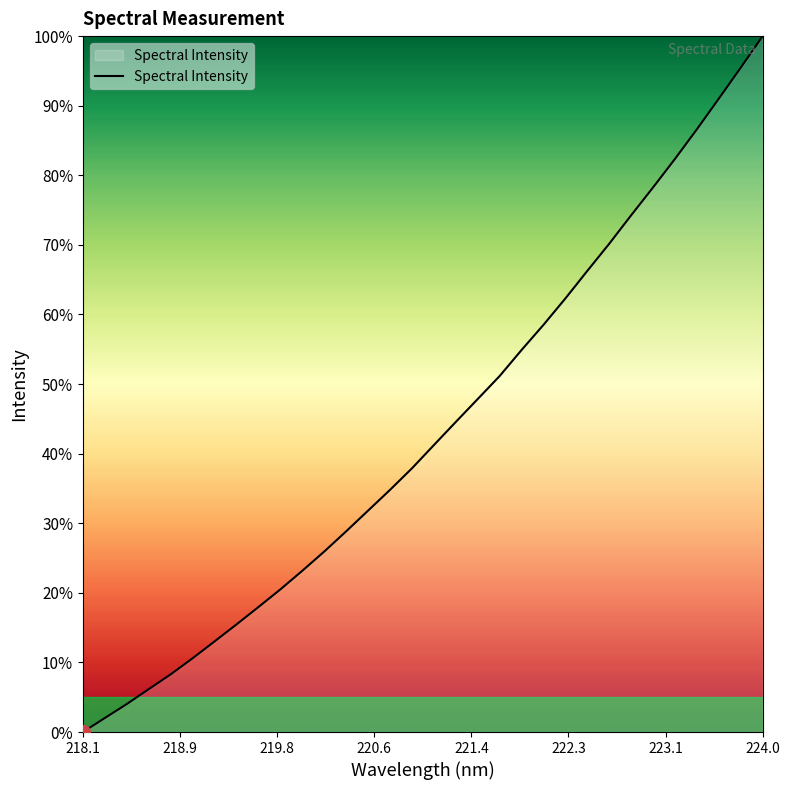

What is the difference between the maximum and minimum values?

100.0